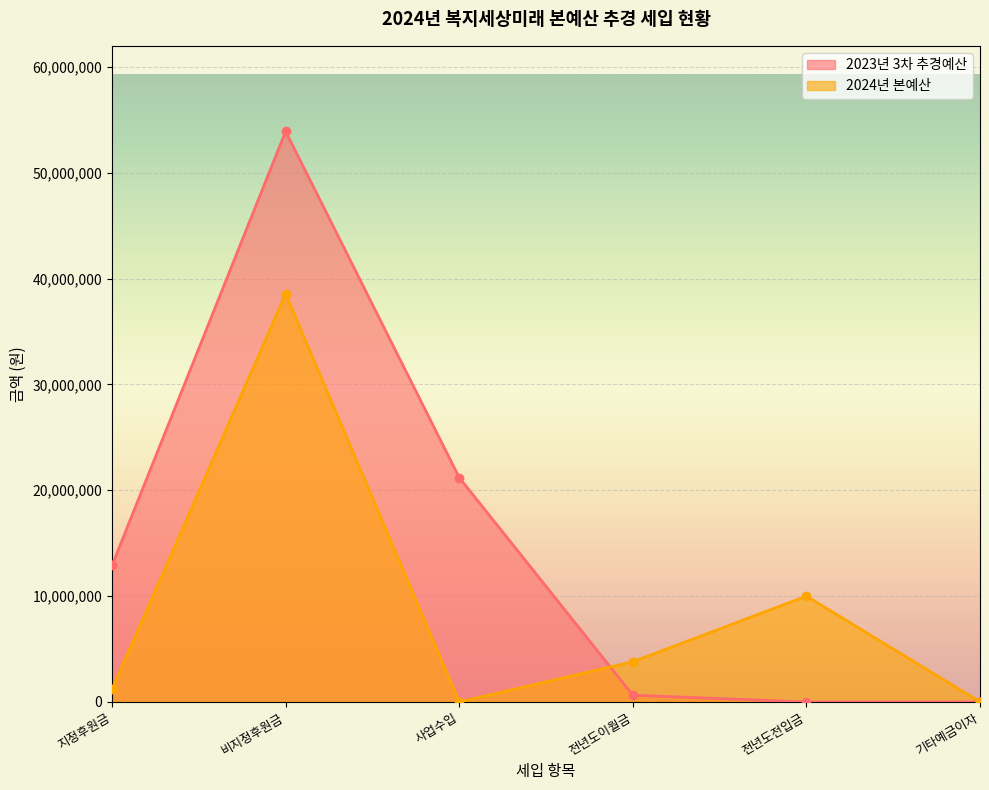

Is it true that 2023년 3차 추경예산 equals 10000 at 기타예금이자?

True